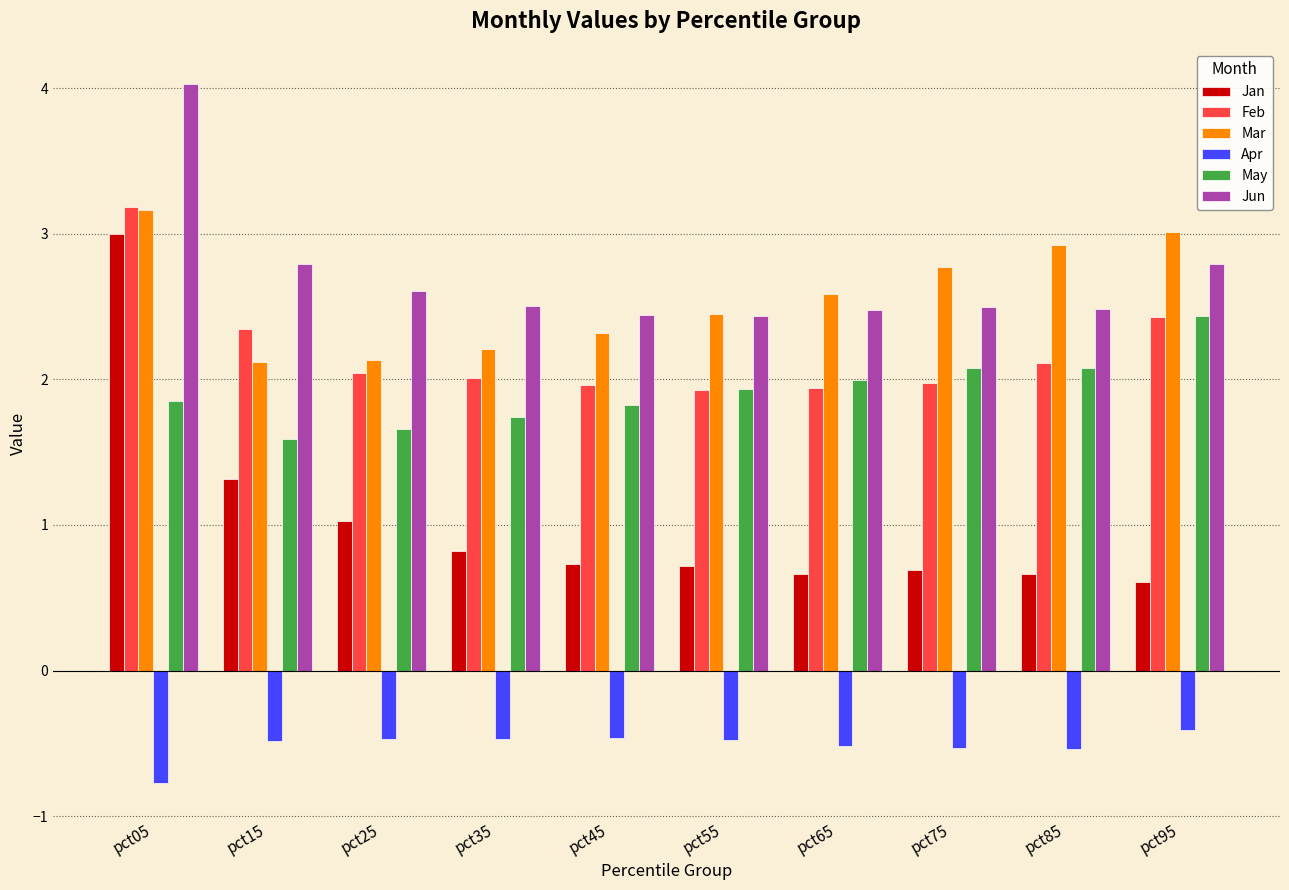

How many data points does each series have?

10